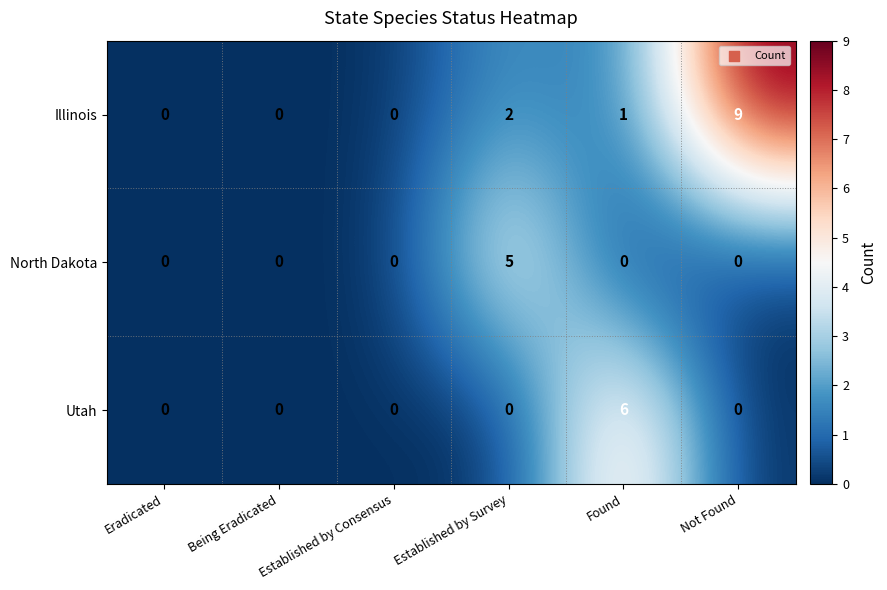

Which series has the largest range (max minus min)?

Illinois